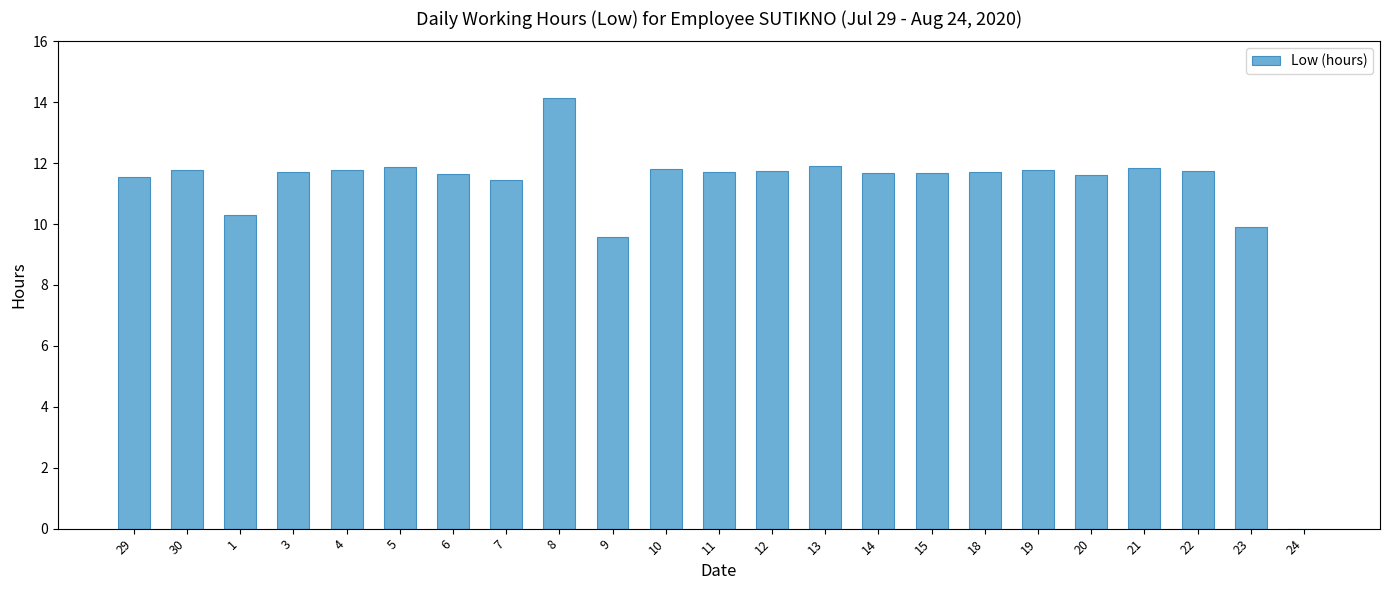

Where is the data nearest to the value 7?

9